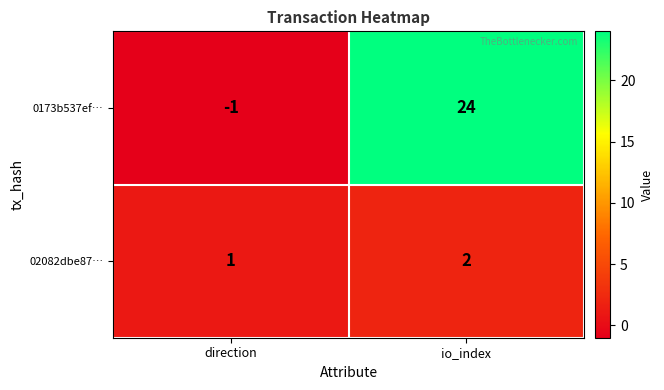

What is the difference between the highest and lowest values at io_index?

22